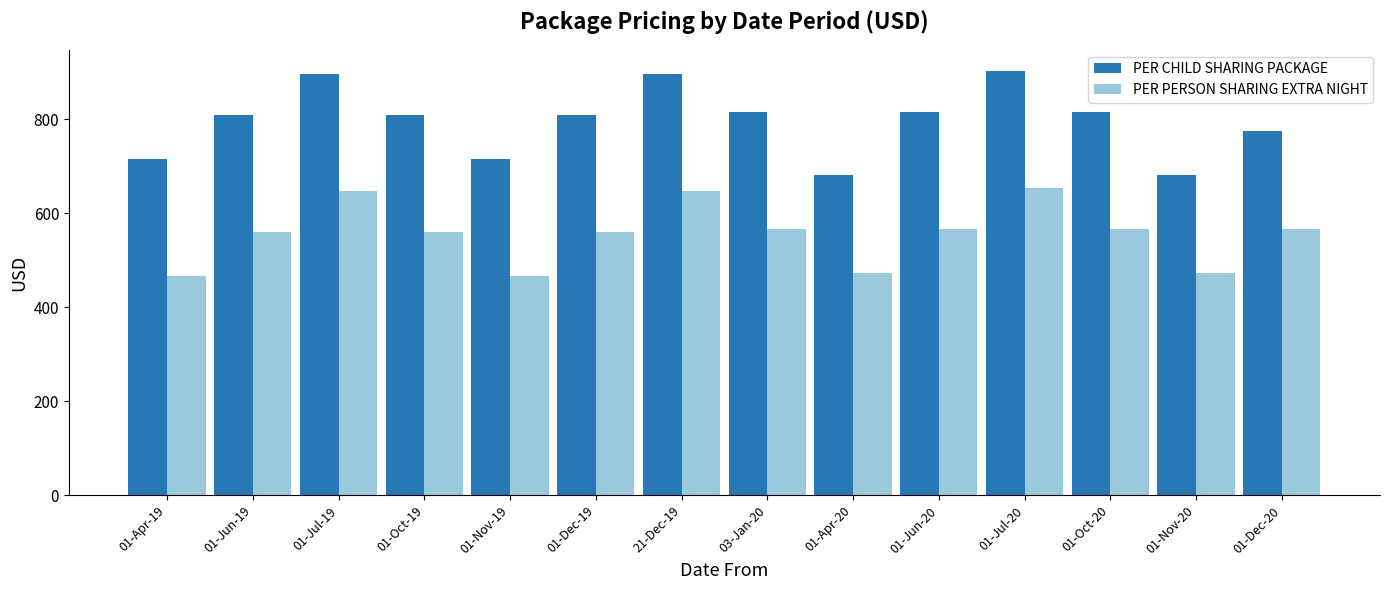

What are all the series names shown in the legend?

PER CHILD SHARING PACKAGE, PER PERSON SHARING EXTRA NIGHT